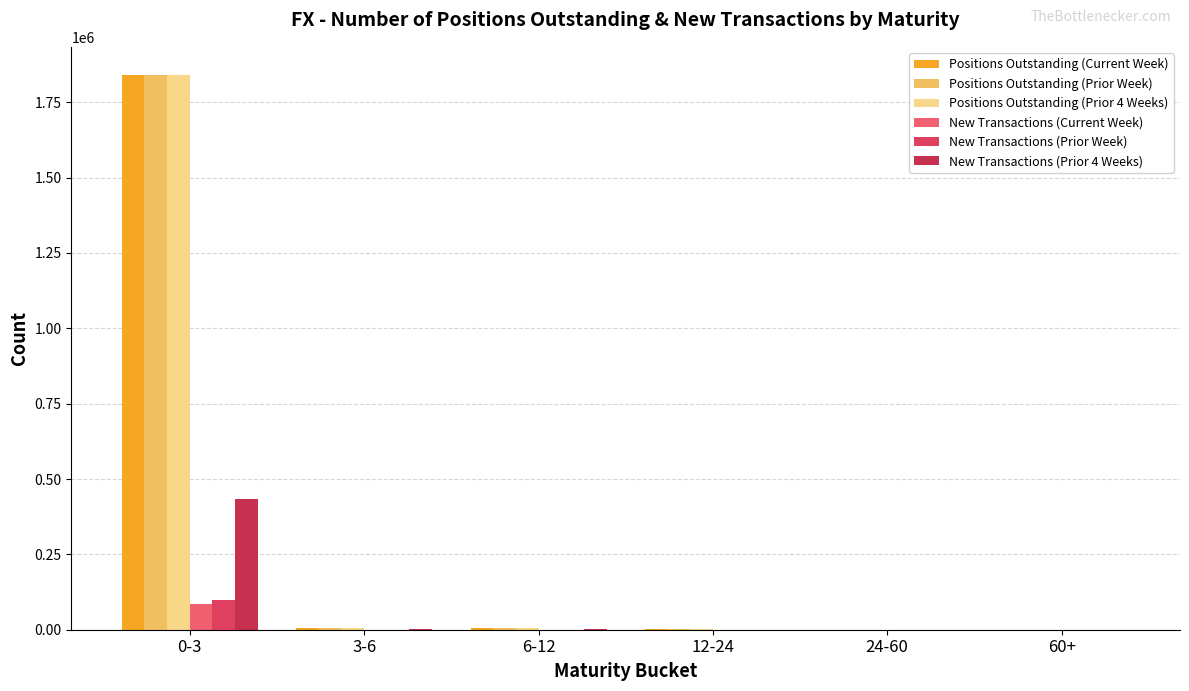

The value of Positions Outstanding (Prior Week) at 12-24 is 1725. True or false?

True